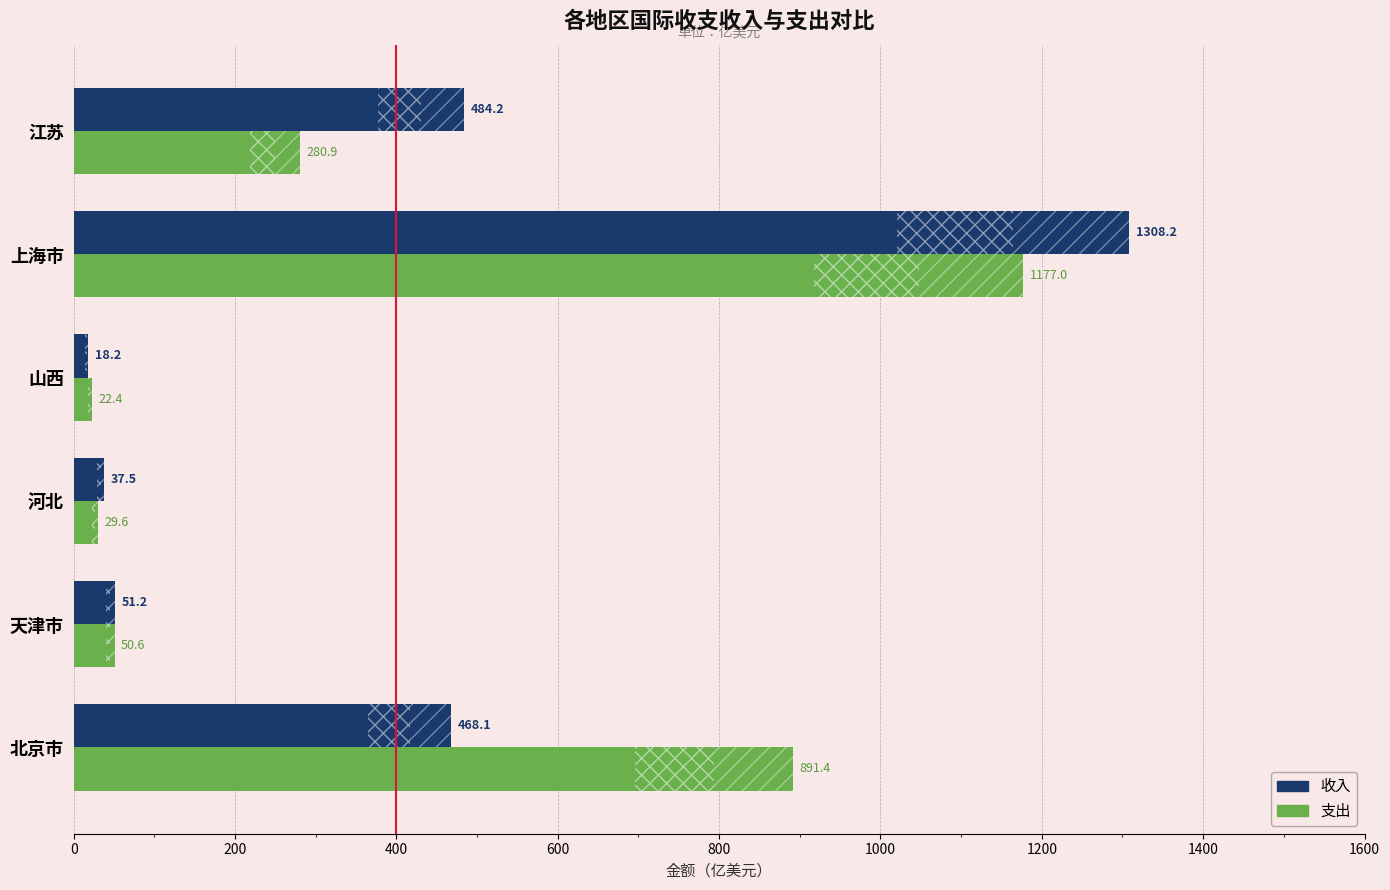

Which series has the largest total across all categories?

支出